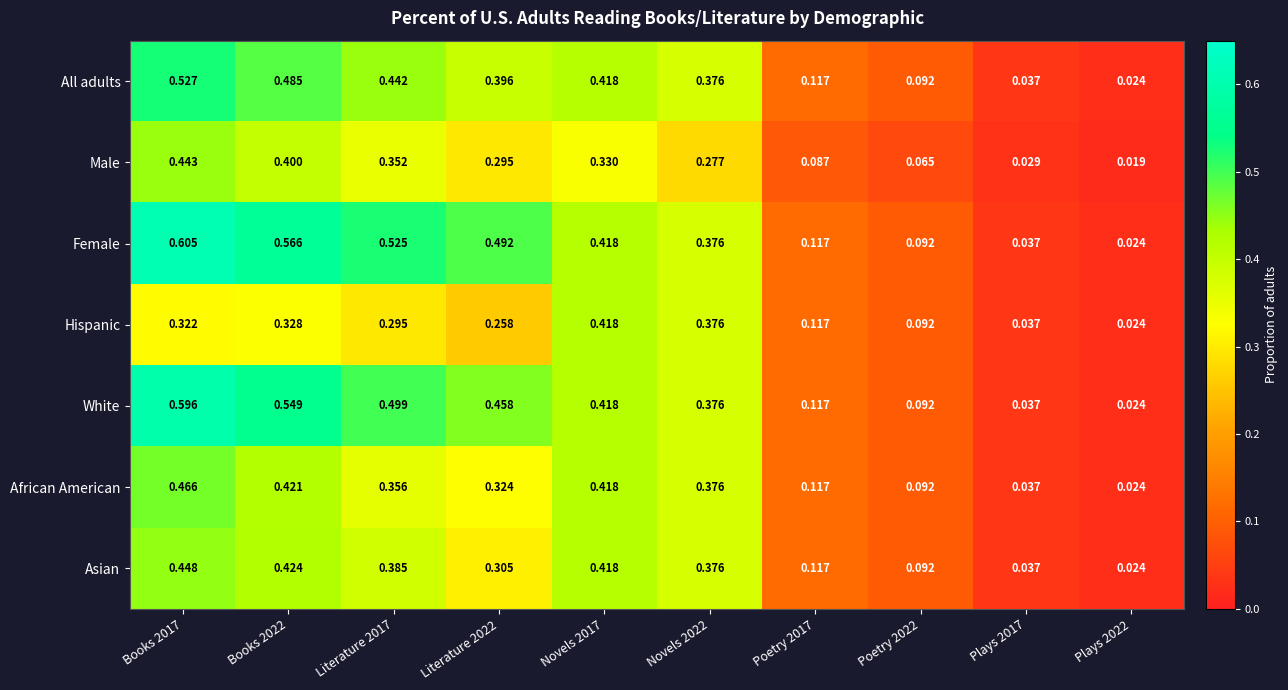

Which series has the widest spread of values?

Female